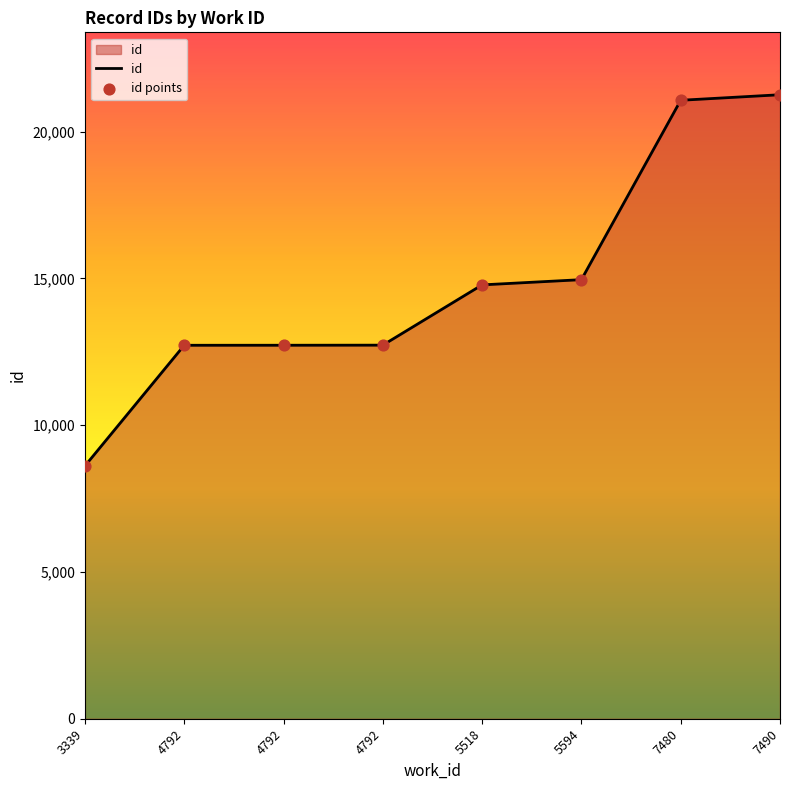

Does the chart have visible grid lines?

No